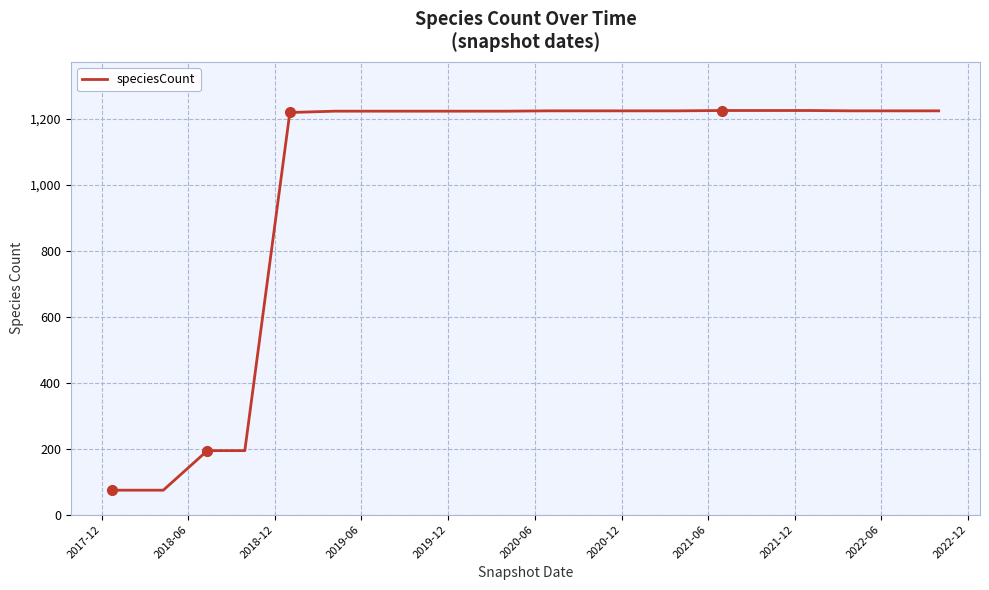

What is the difference between the maximum and minimum values?

1152